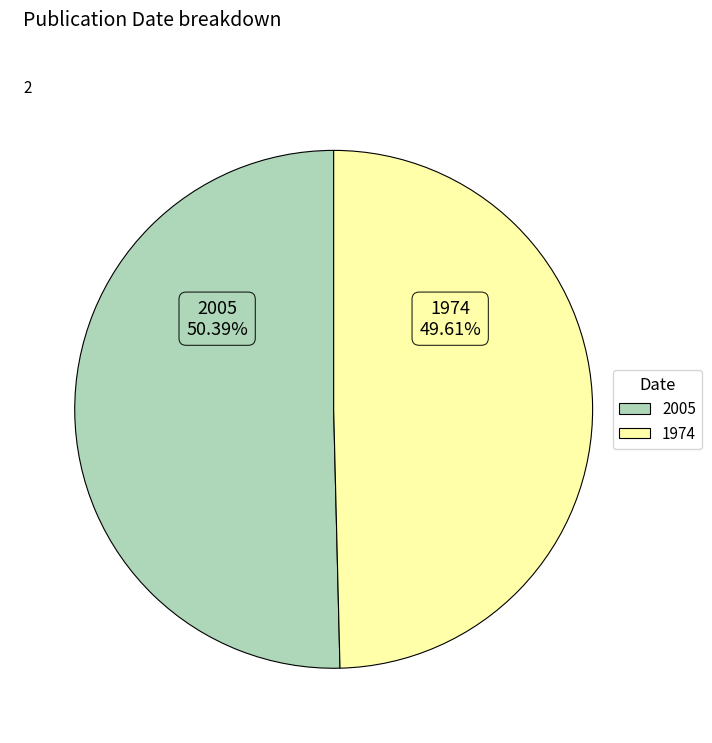

Which has a higher value, 2005 or 1974?

2005